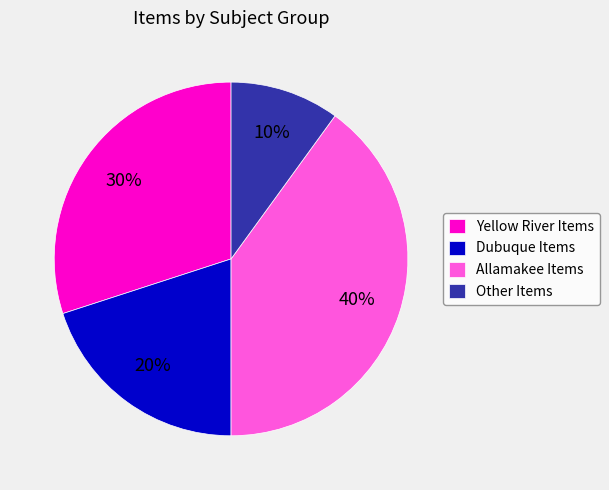

The Yellow River Items slice represents 38% of the pie. True or false?

False